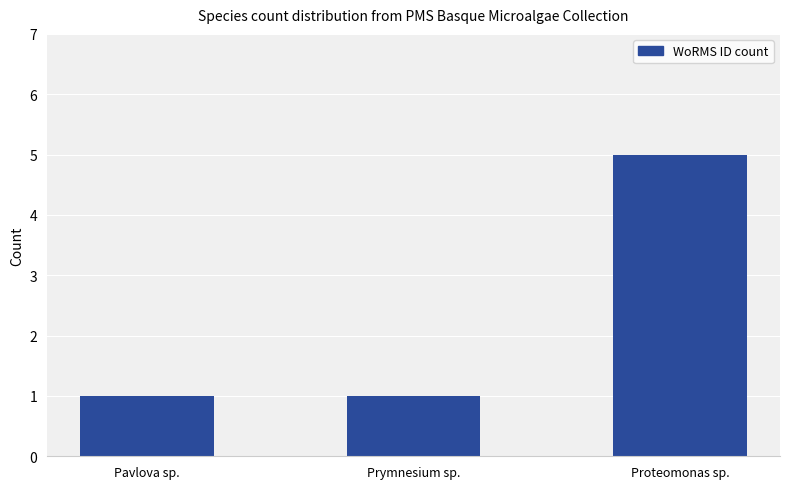

True or false: the data shows 2 at Pavlova sp..

False